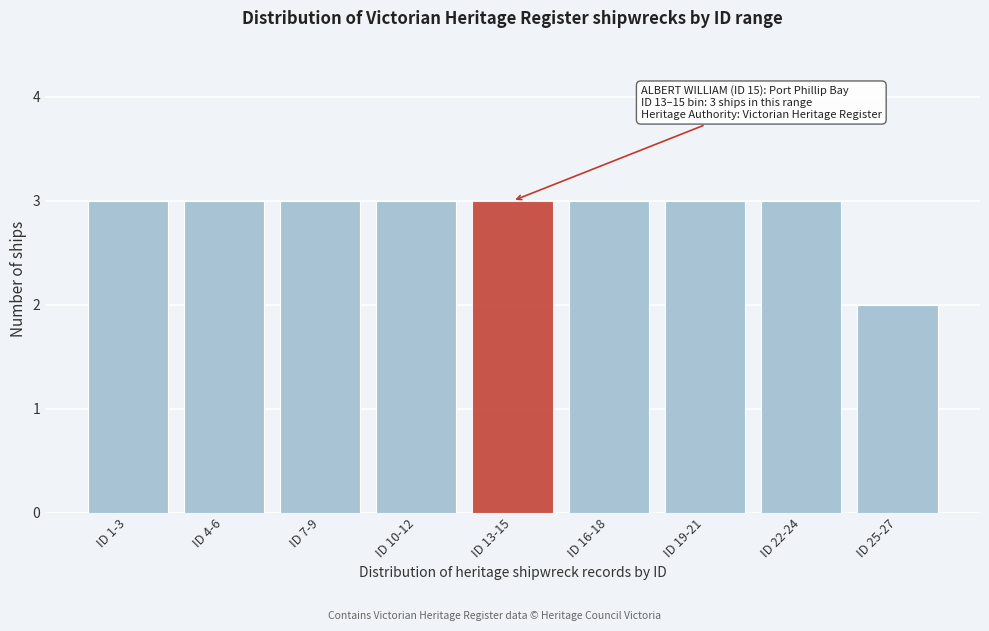

Reading left to right, what are all the values shown in this chart?

3	3	3	3	3	3	3	3	2